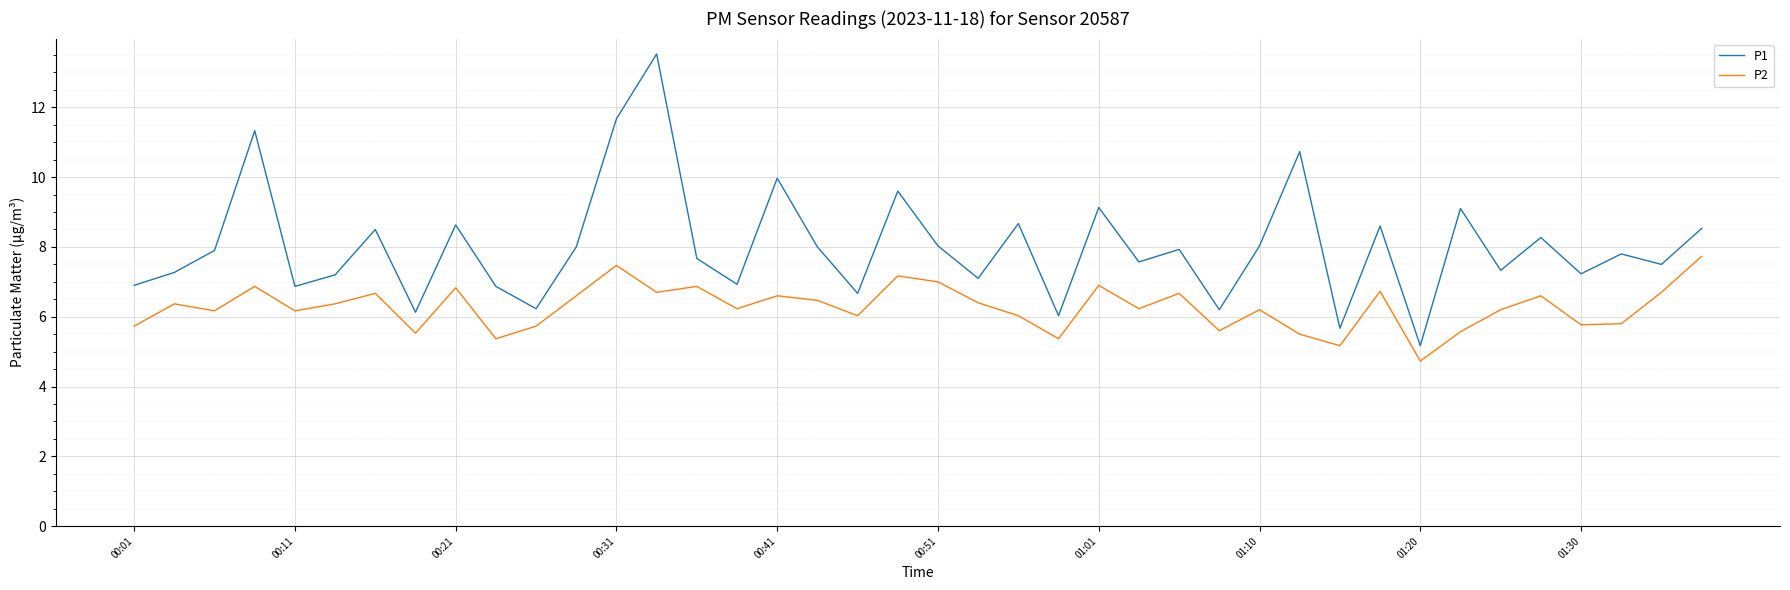

What is the difference between the maximum and second lowest values in the P1 series?

7.9